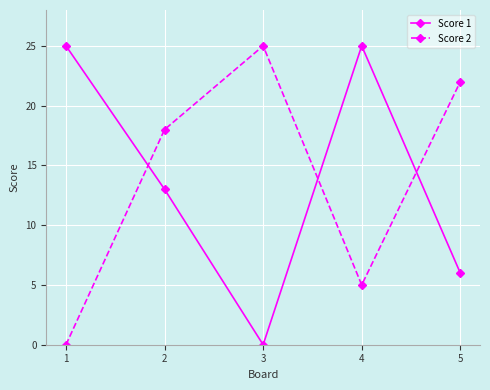

What is the value of the Score 1 point at the 2nd from the left?

13